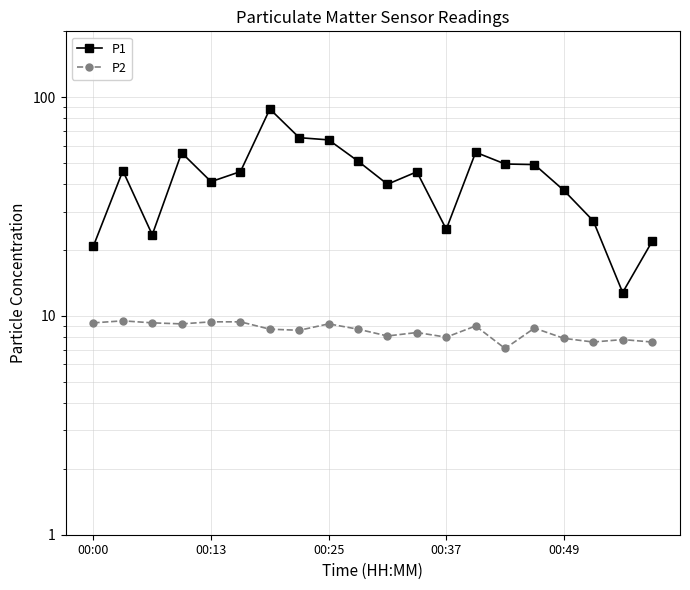

At 11, list the series in order from smallest to largest.

P2, P1